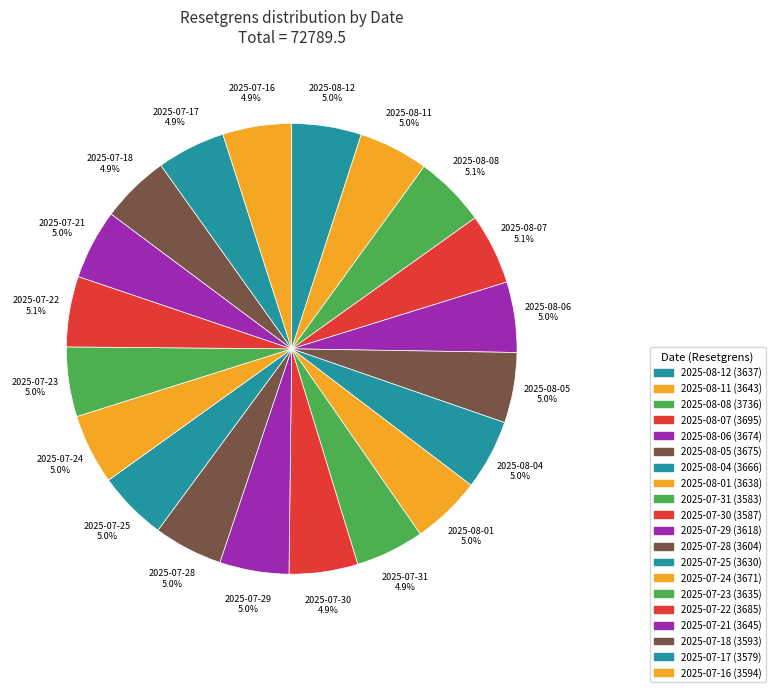

How many segments does this pie chart have?

20